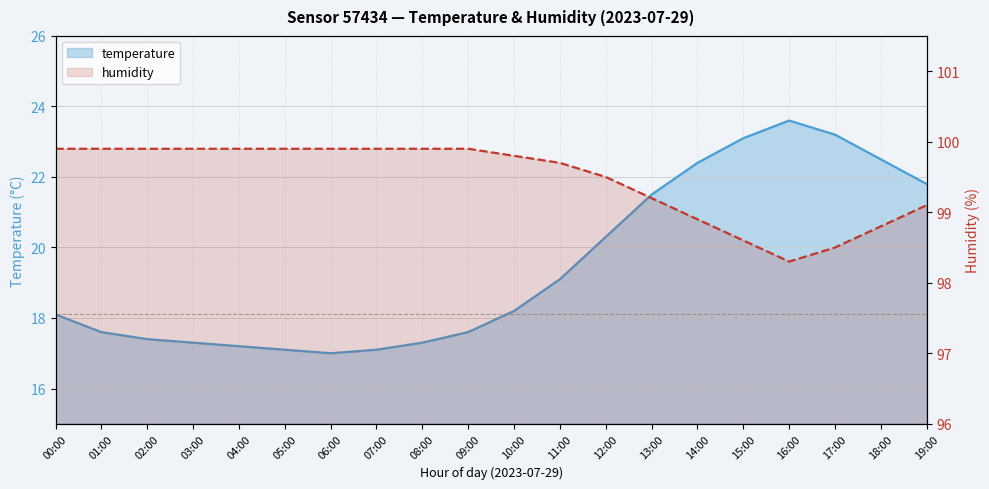

Reading left to right, list all the values displayed in this chart.

temperature: 00:00=18.1	01:00=17.6	02:00=17.4	03:00=17.3	04:00=17.2	05:00=17.1	06:00=17.0	07:00=17.1	08:00=17.3	09:00=17.6	10:00=18.2	11:00=19.1	12:00=20.3	13:00=21.5	14:00=22.4	15:00=23.1	16:00=23.6	17:00=23.2	18:00=22.5	19:00=21.8
humidity: 00:00=99.9	01:00=99.9	02:00=99.9	03:00=99.9	04:00=99.9	05:00=99.9	06:00=99.9	07:00=99.9	08:00=99.9	09:00=99.9	10:00=99.8	11:00=99.7	12:00=99.5	13:00=99.2	14:00=98.9	15:00=98.6	16:00=98.3	17:00=98.5	18:00=98.8	19:00=99.1